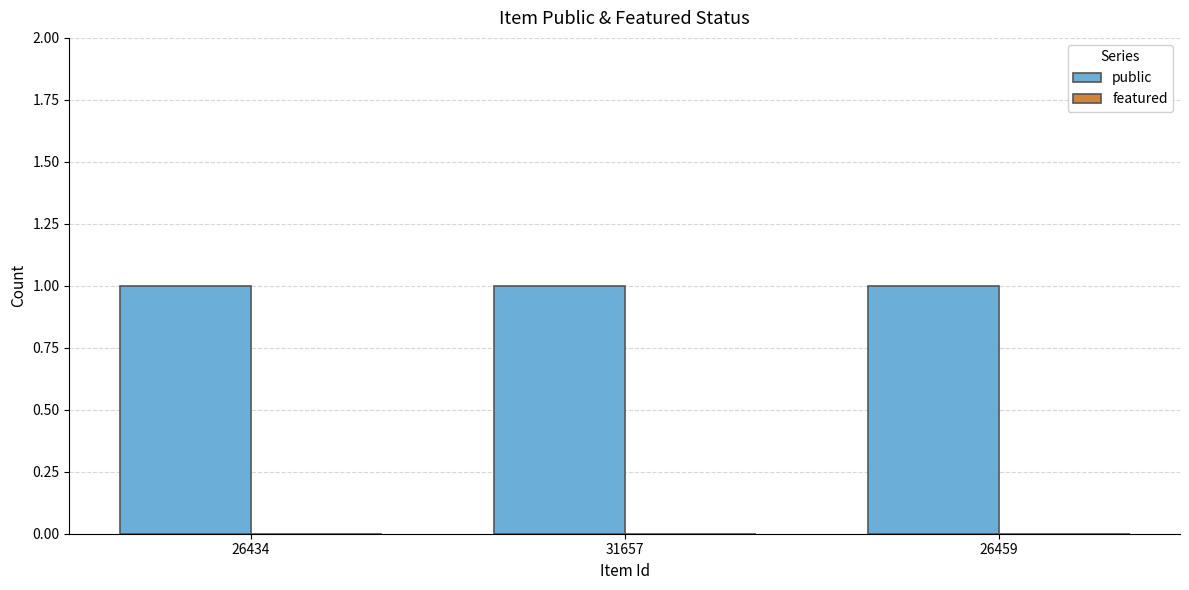

Is the value of public at 31657 greater than the value of featured at 26434?

Yes